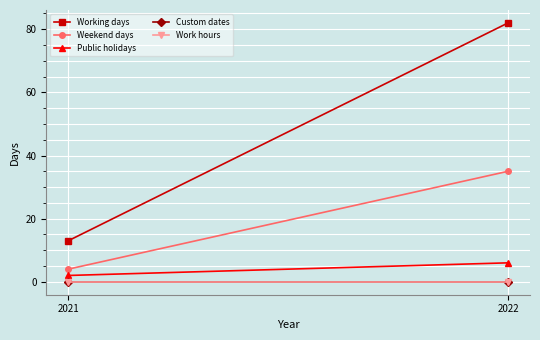

Reading right to left, transcribe all the data shown in this chart.

Working days: 82	13
Weekend days: 35	4
Public holidays: 6	2
Custom dates: 0	0
Work hours: 0	0